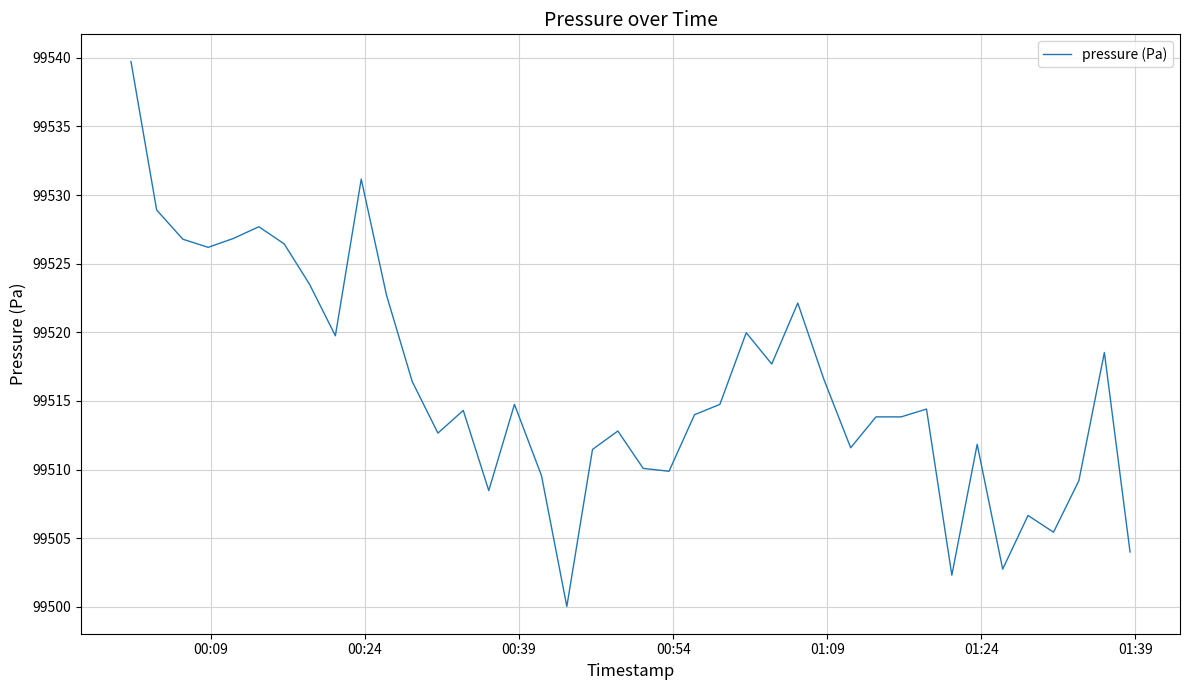

What is the difference between the maximum and minimum values?

39.7